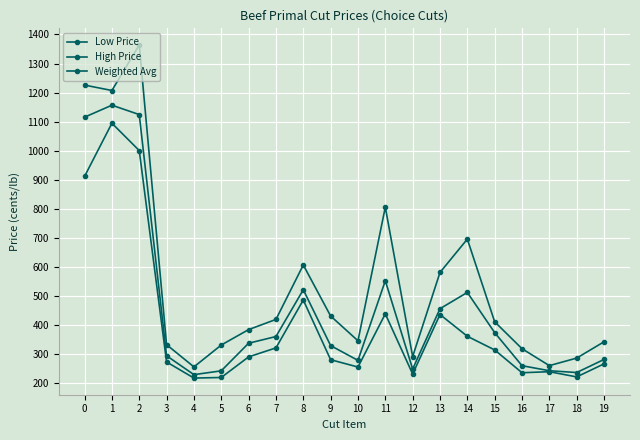

Does the chart have visible grid lines?

Yes